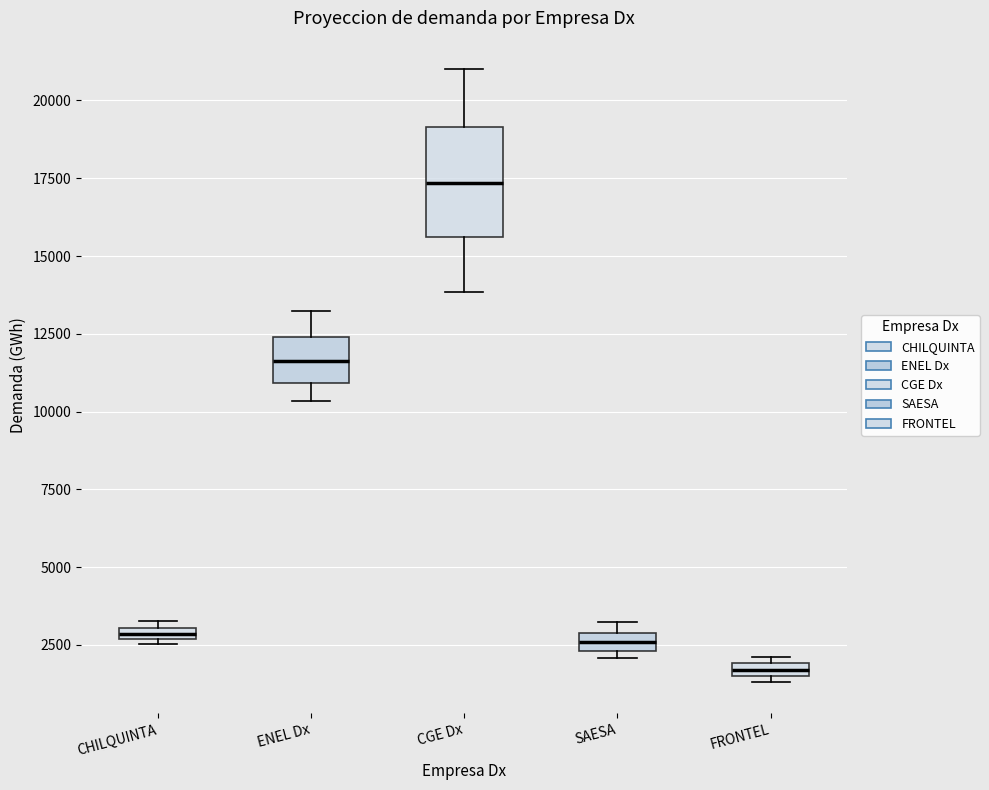

Which box's median line is the lowest?

FRONTEL